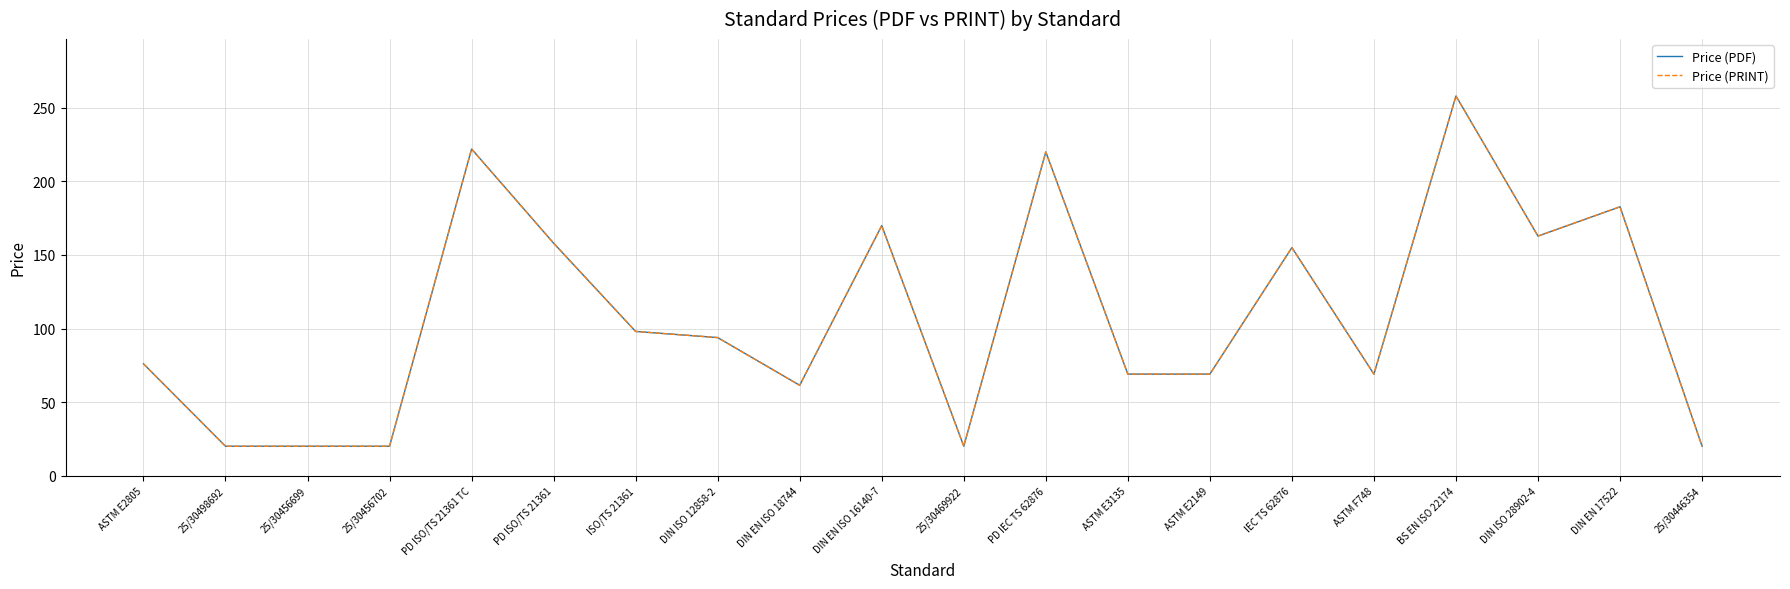

Is this an area chart (filled region under the line)?

No